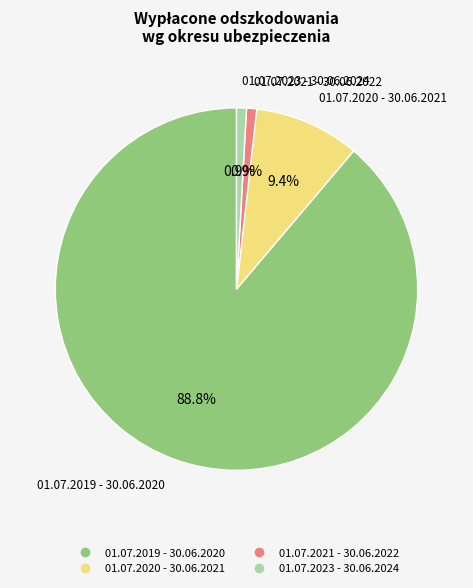

How many segments does this pie chart have?

4